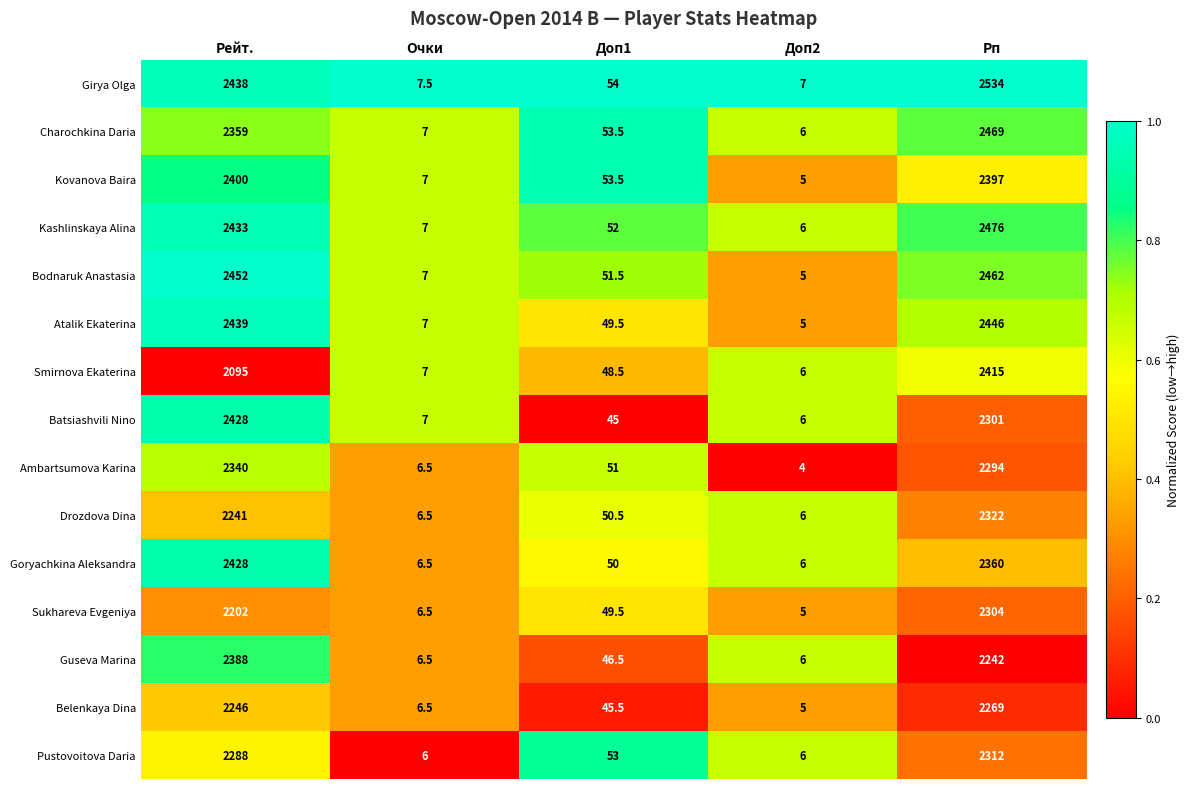

At which label does Atalik Ekaterina reach its peak?

Рп